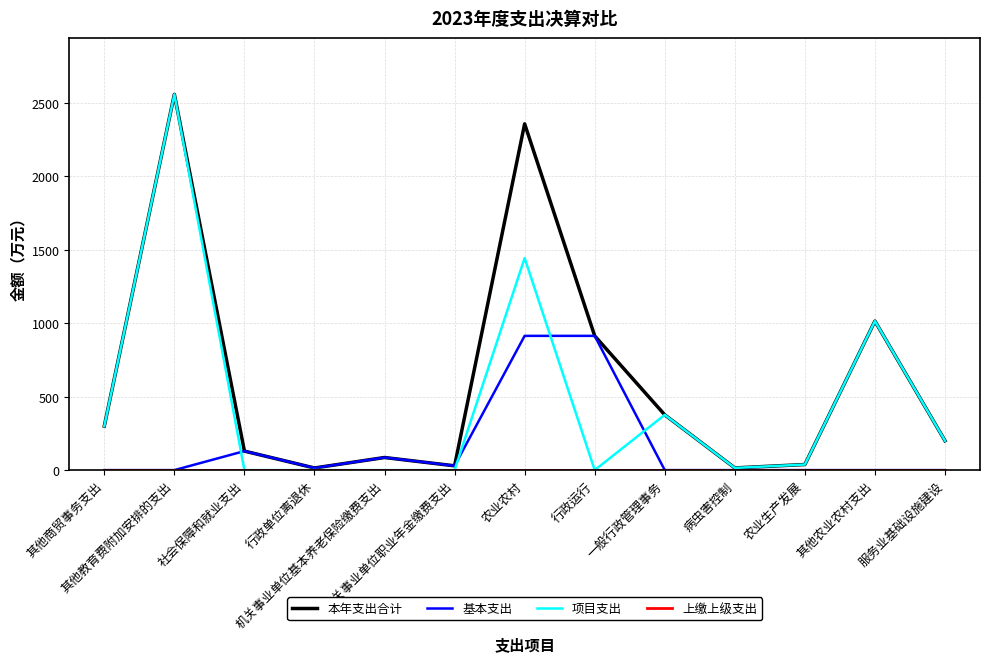

What is the spread (max minus min) of values at 一般行政管理事务?

376.0